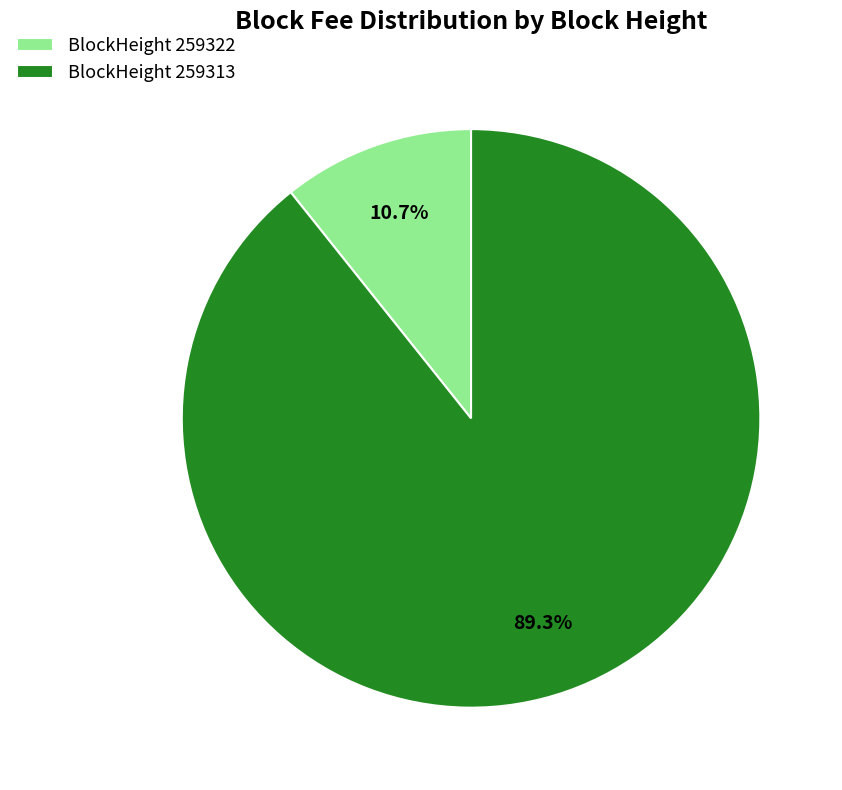

Combined, do BlockHeight 259322 and BlockHeight 259313 account for over 50%?

Yes